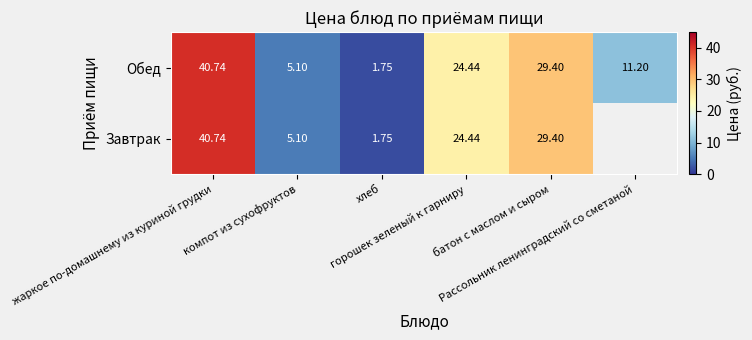

At горошек зеленый к гарниру, list the series in order from largest to smallest.

Завтрак, Обед